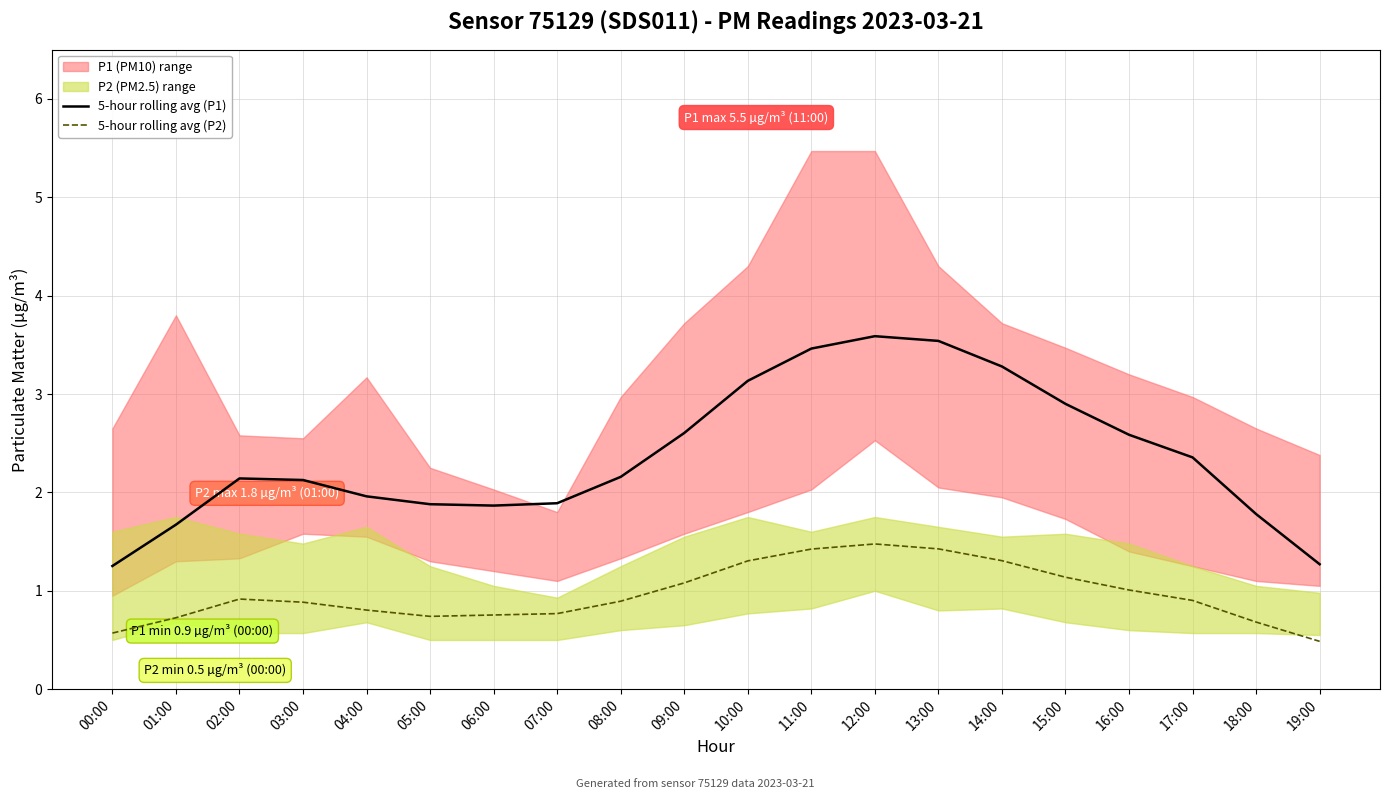

True or false: 5-hour rolling avg (P1) and 5-hour rolling avg (P2) cross at least once.

False